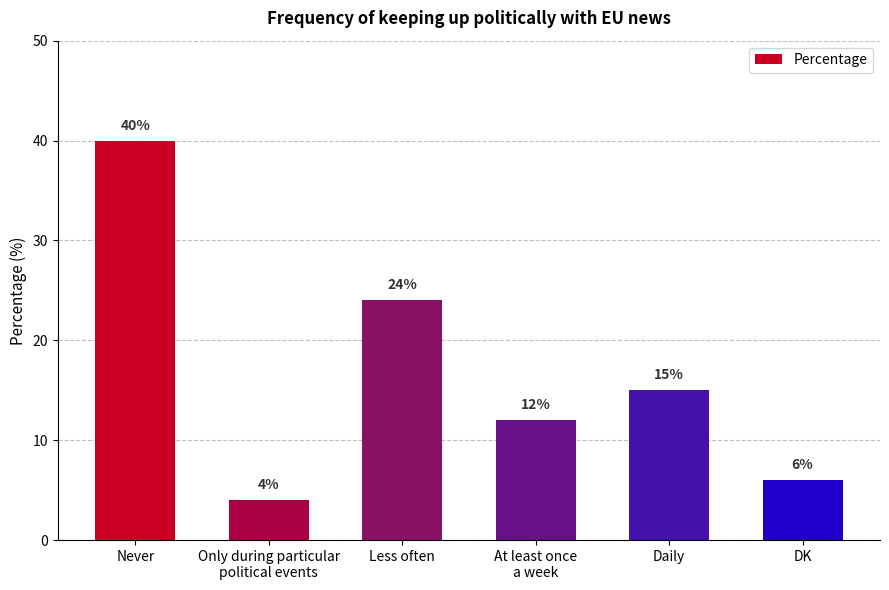

What is the smallest value displayed?

4